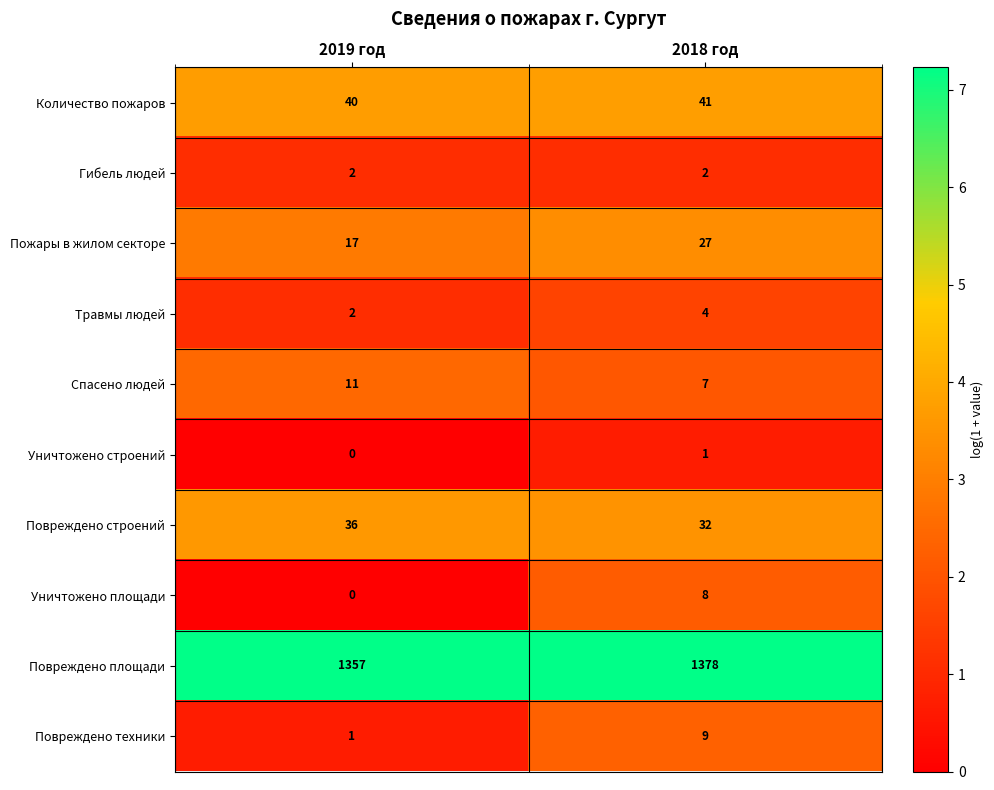

Rank the series by their maximum value, from highest to lowest.

Повреждено площади, Количество пожаров, Повреждено строений, Пожары в жилом секторе, Спасено людей, Повреждено техники, Уничтожено площади, Травмы людей, Гибель людей, Уничтожено строений